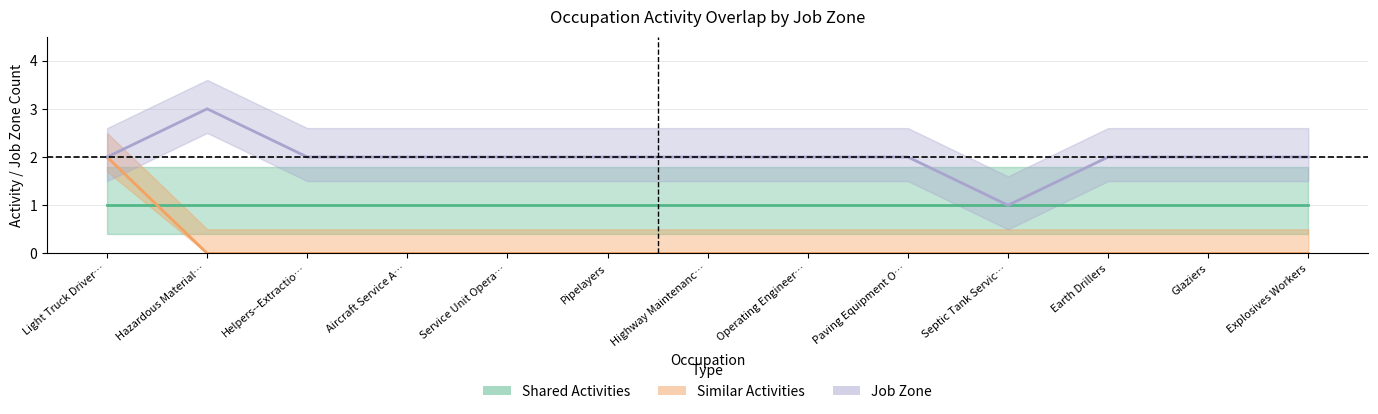

True or false: Job Zone and Similar Activities intersect in this chart.

False